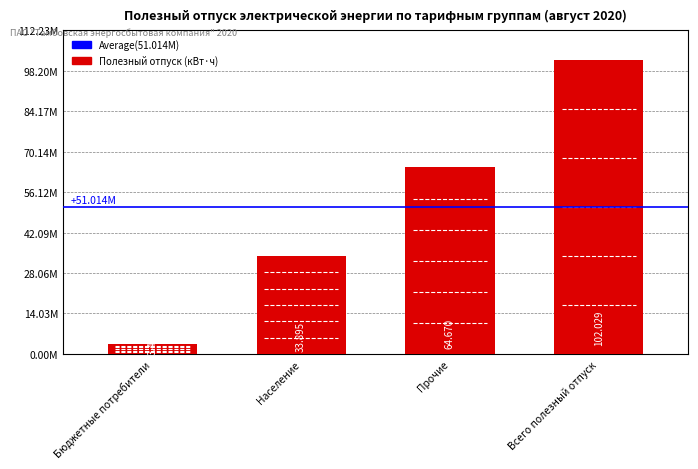

Where is the data nearest to the value 52746355?

Прочие